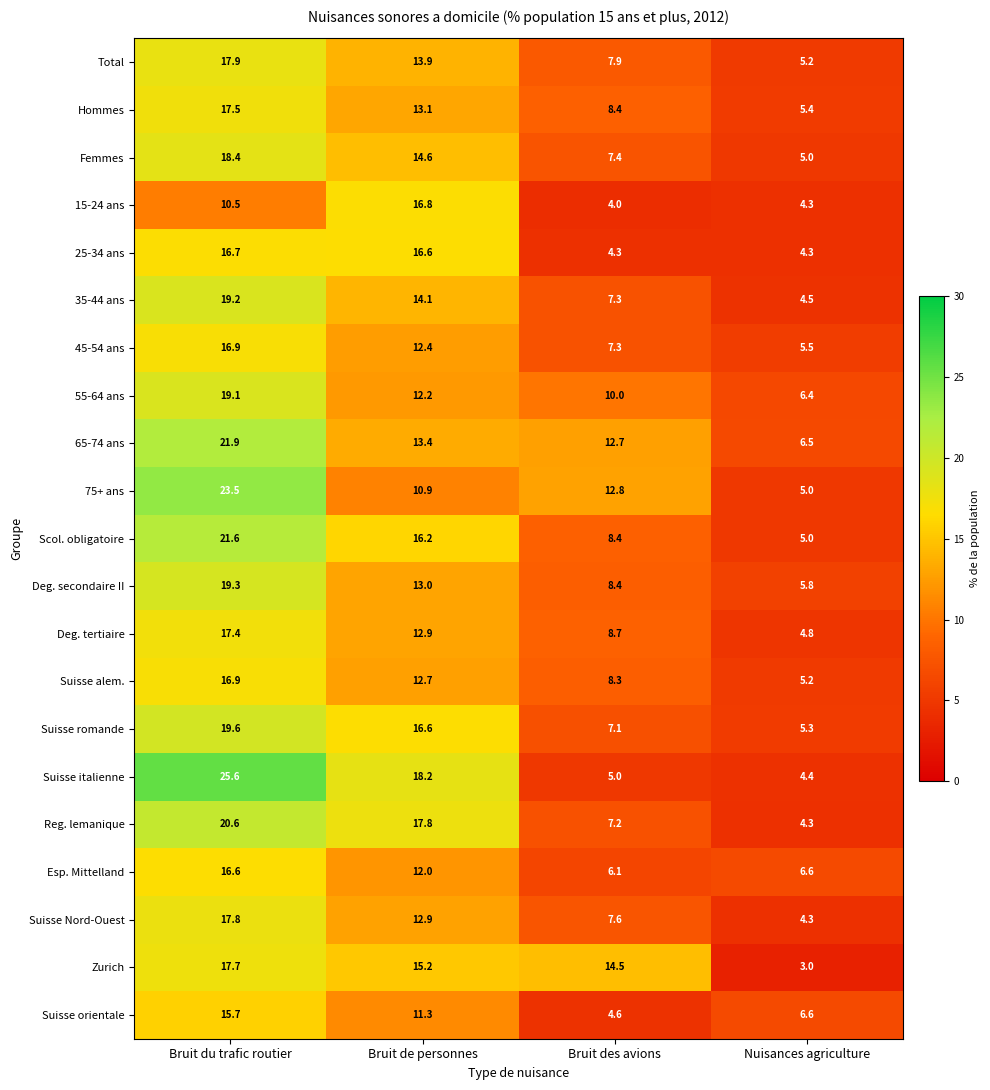

What is the difference between the second highest and second lowest values in the Deg. tertiaire series?

4.2